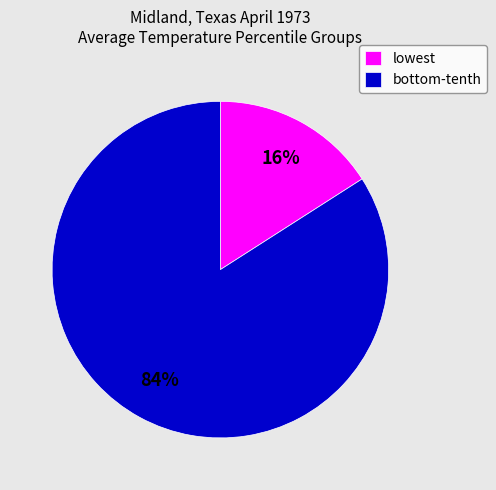

To the nearest percent, what percentage of the pie is lowest?

16%